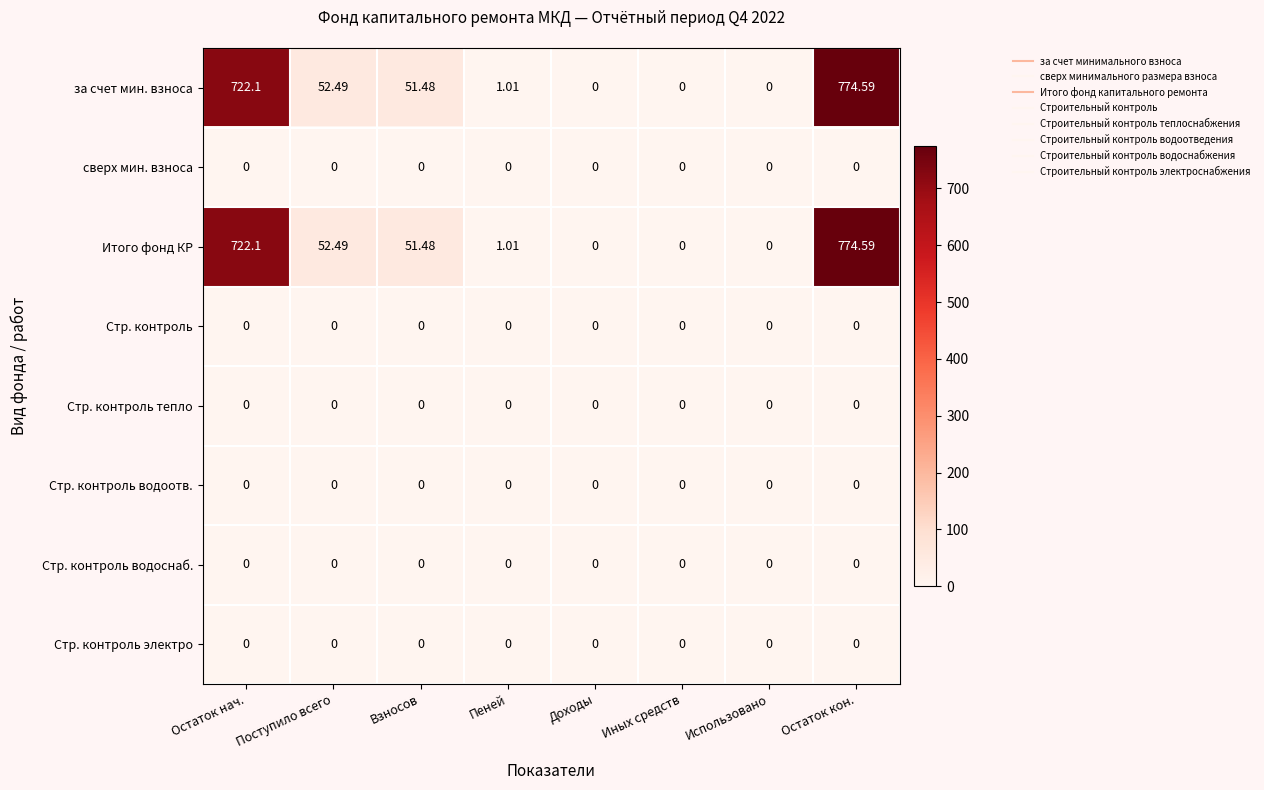

Which category has the highest value in the Итого фонд КР series?

Остаток кон.